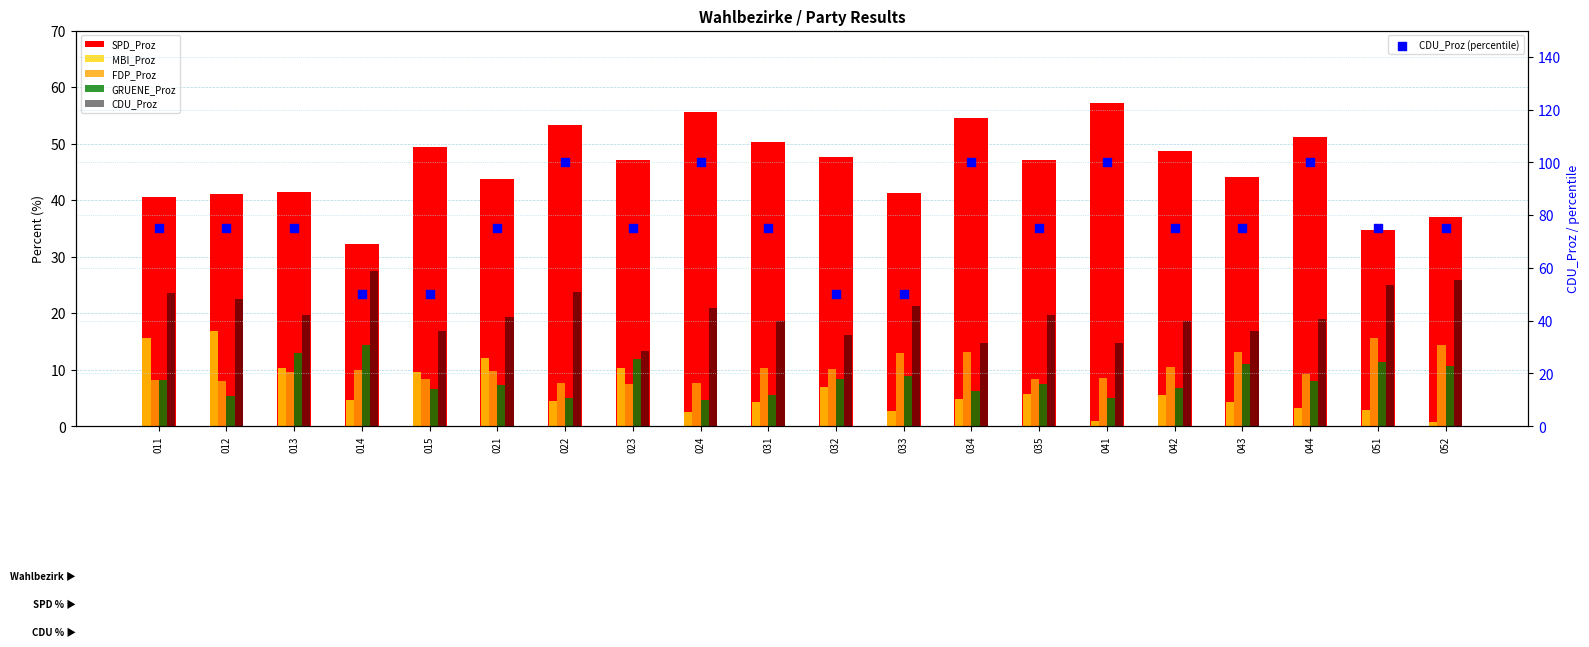

At how many categories does at least one series exceed 39?

20